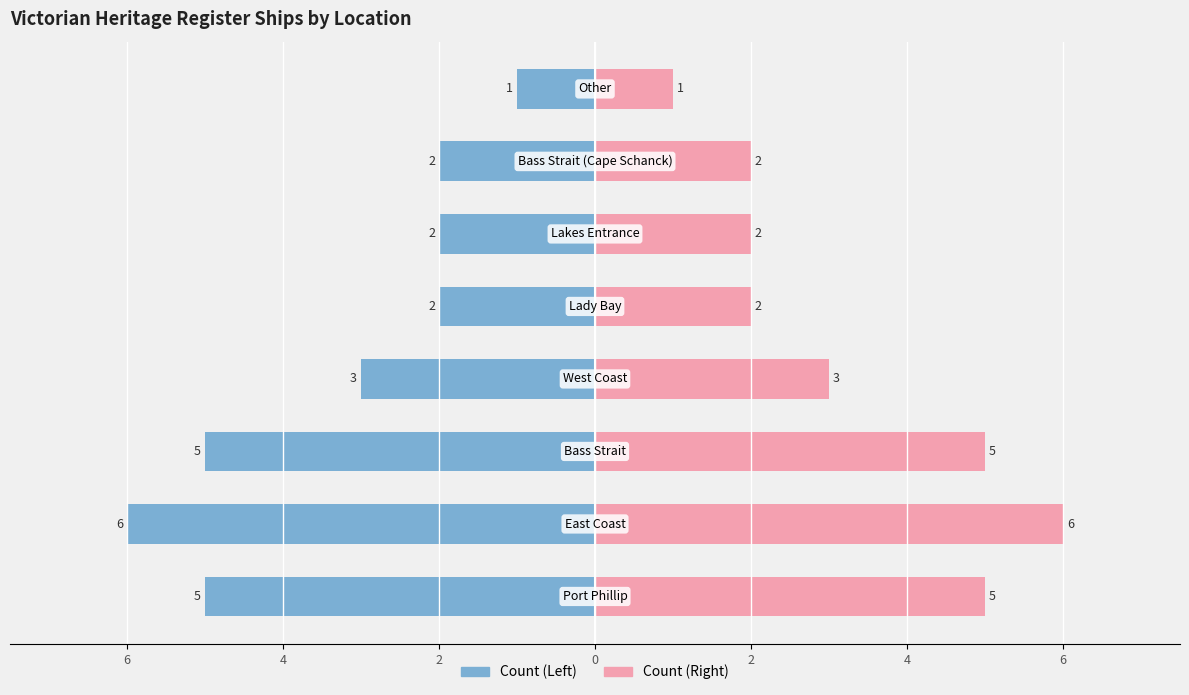

At 6, list the series in order from largest to smallest.

Count (Right), Count (Left)